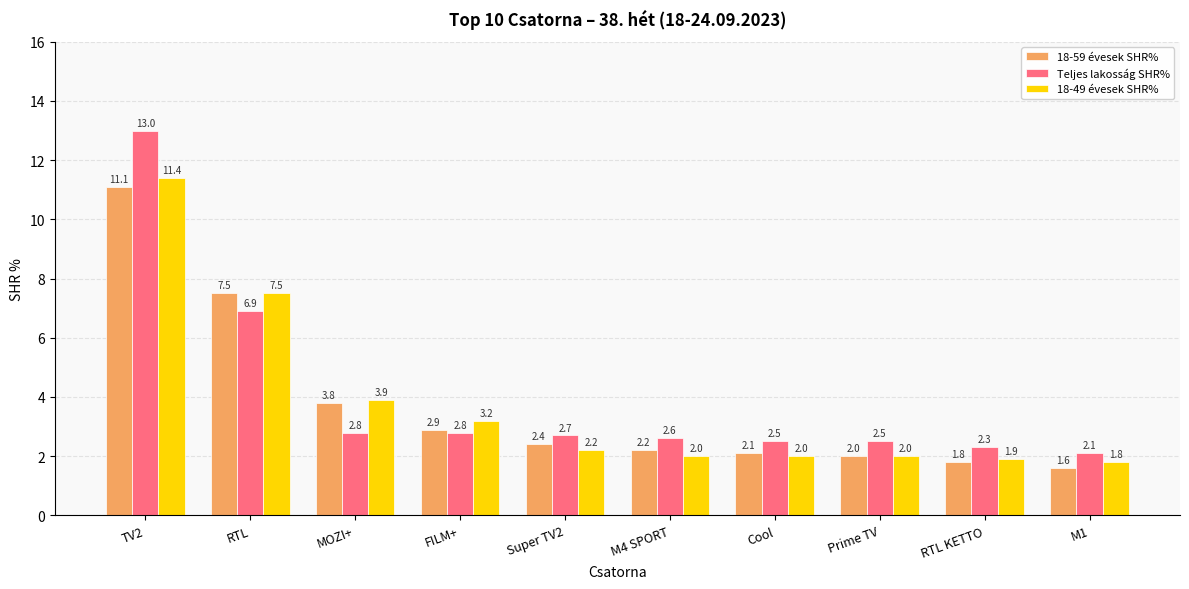

Reading right to left, list all the values displayed in this chart.

18-59 évesek SHR%: 1.6	1.8	2.0	2.1	2.2	2.4	2.9	3.8	7.5	11.1
Teljes lakosság SHR%: 2.1	2.3	2.5	2.5	2.6	2.7	2.8	2.8	6.9	13.0
18-49 évesek SHR%: 1.8	1.9	2.0	2.0	2.0	2.2	3.2	3.9	7.5	11.4